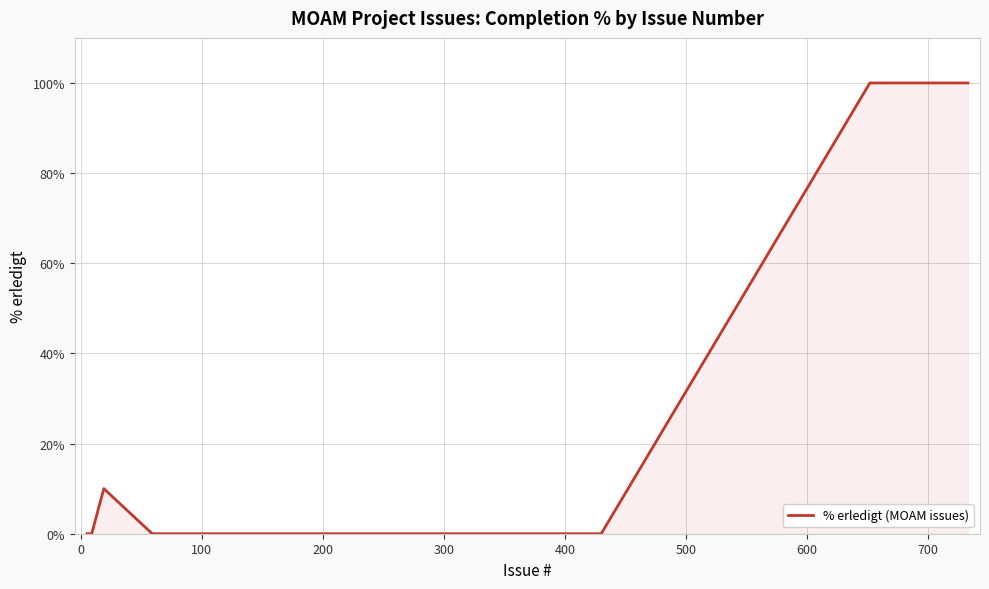

What is the greatest value displayed?

100